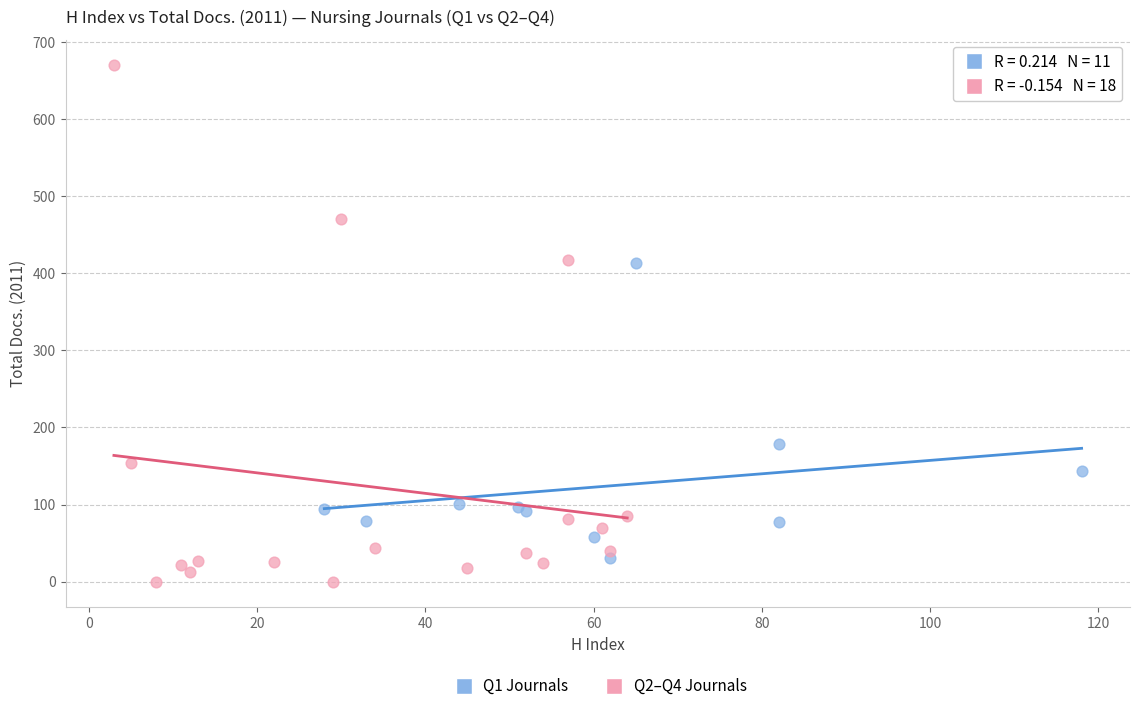

Which series contains the lowest Y value?

Q2–Q4 Journals